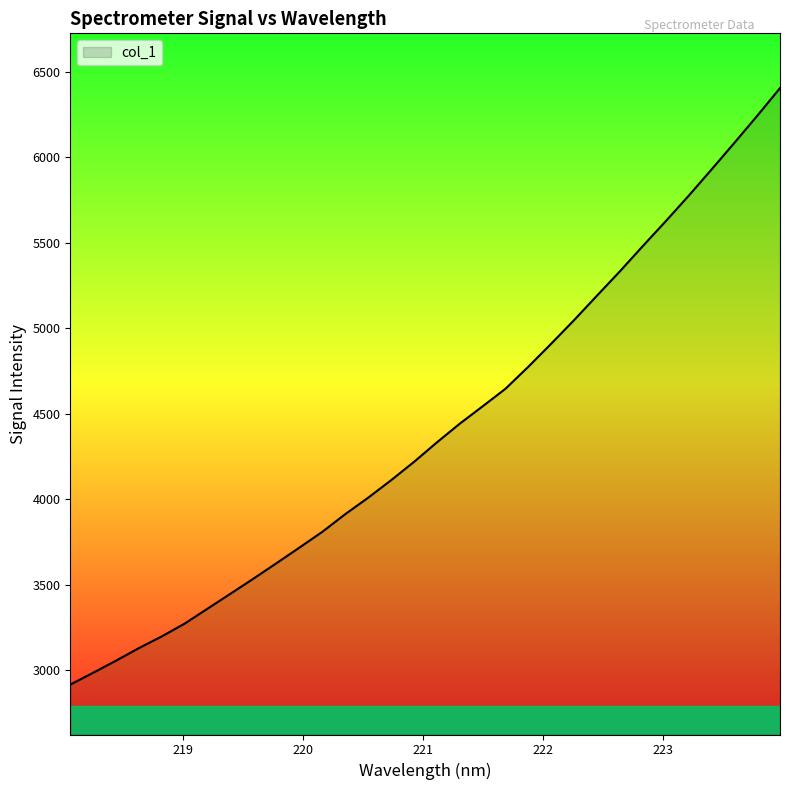

Does the chart have visible grid lines?

No